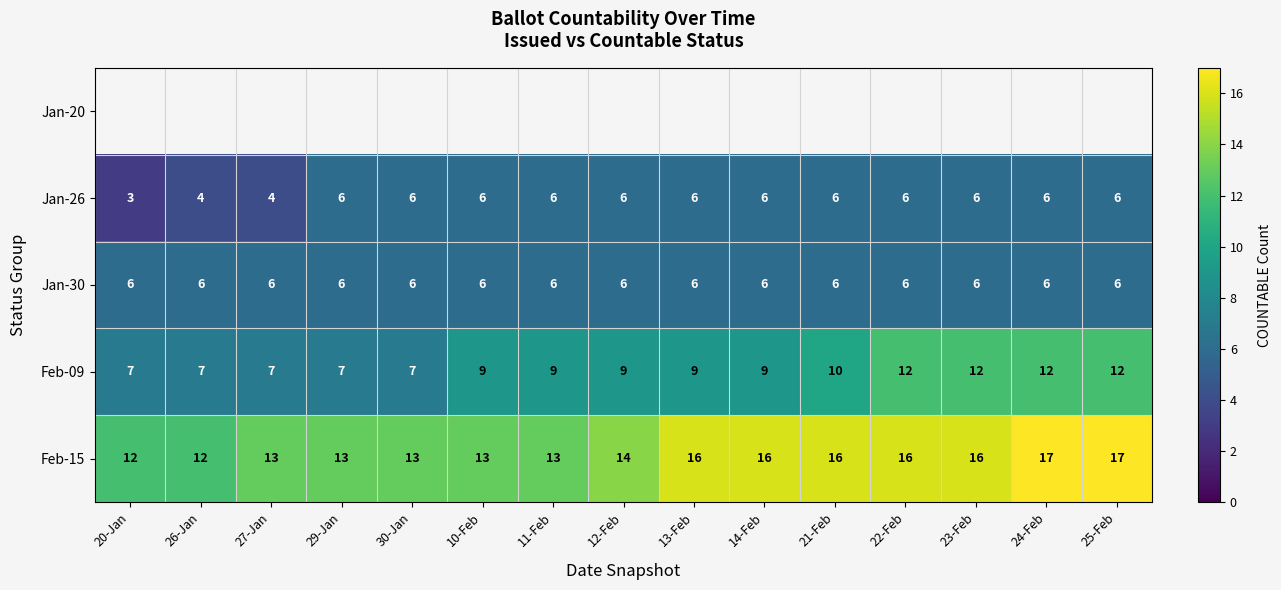

Between 24-Feb and 13-Feb, which is larger?

24-Feb